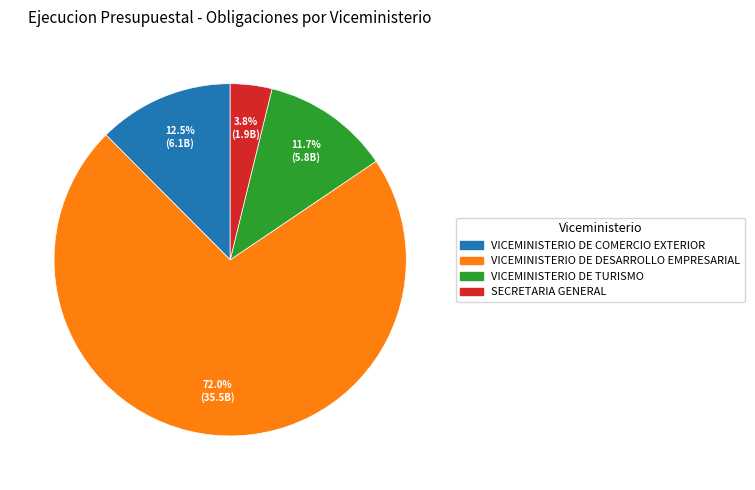

Which slice is the smallest?

SECRETARIA GENERAL